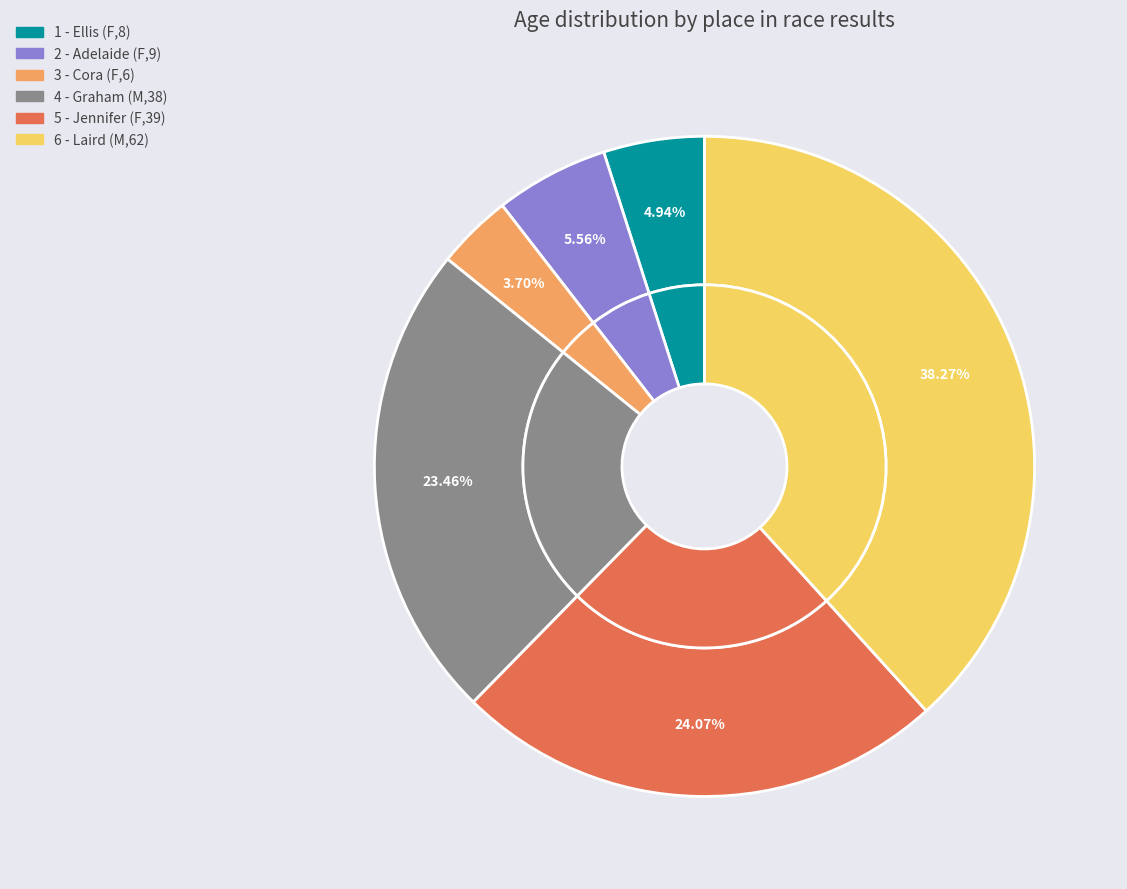

True or false: 3 - Cora (F,6) accounts for 1% of the total.

False